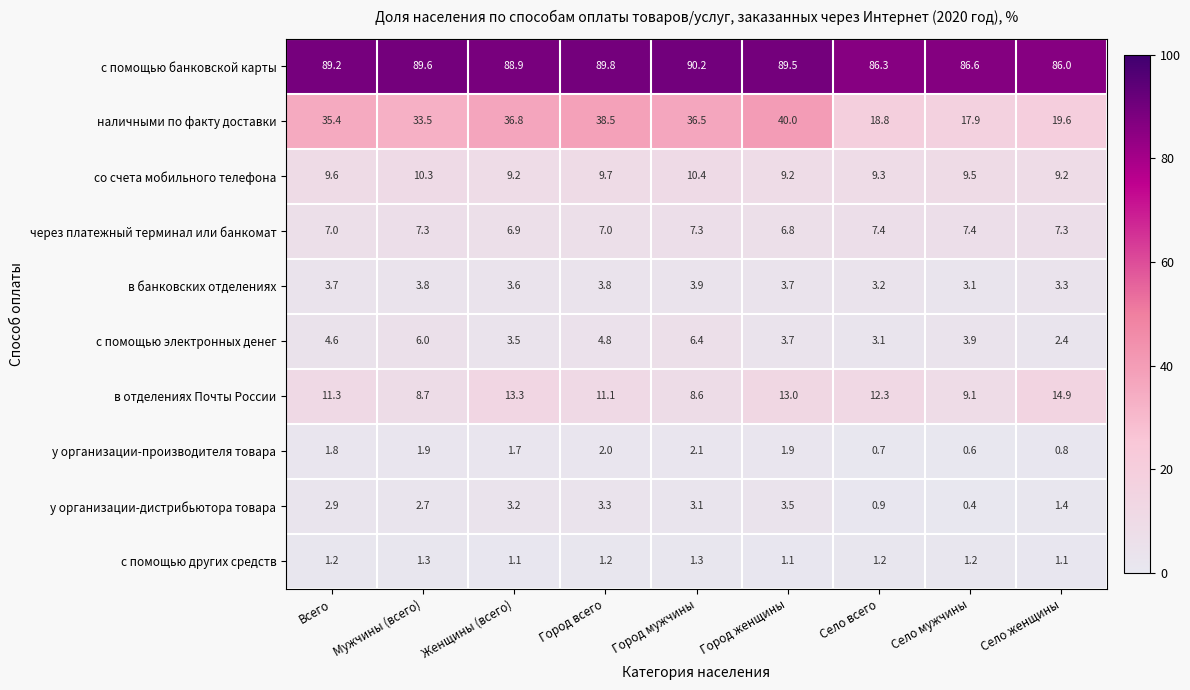

What is the total value across all series at Мужчины (всего)?

165.1